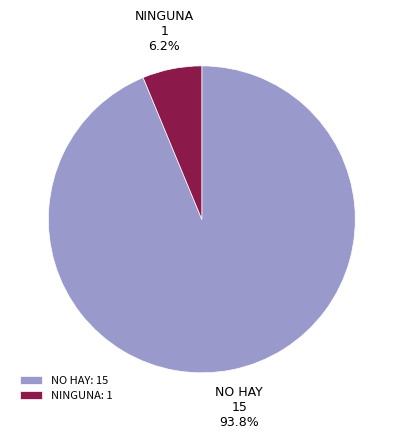

True or false: NINGUNA accounts for 6% of the total.

True